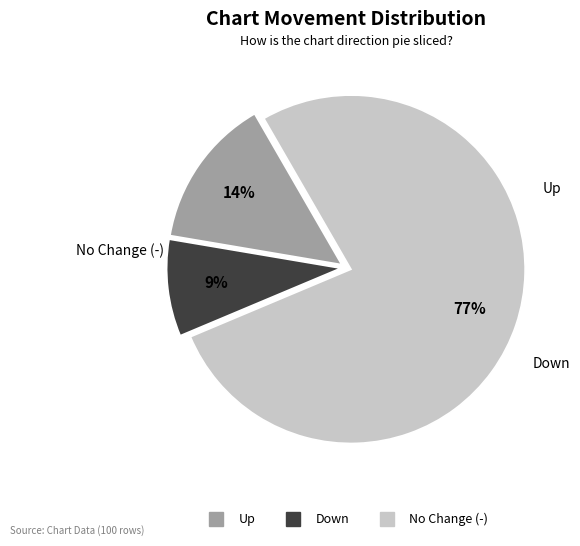

Is there a majority slice in this chart?

Yes